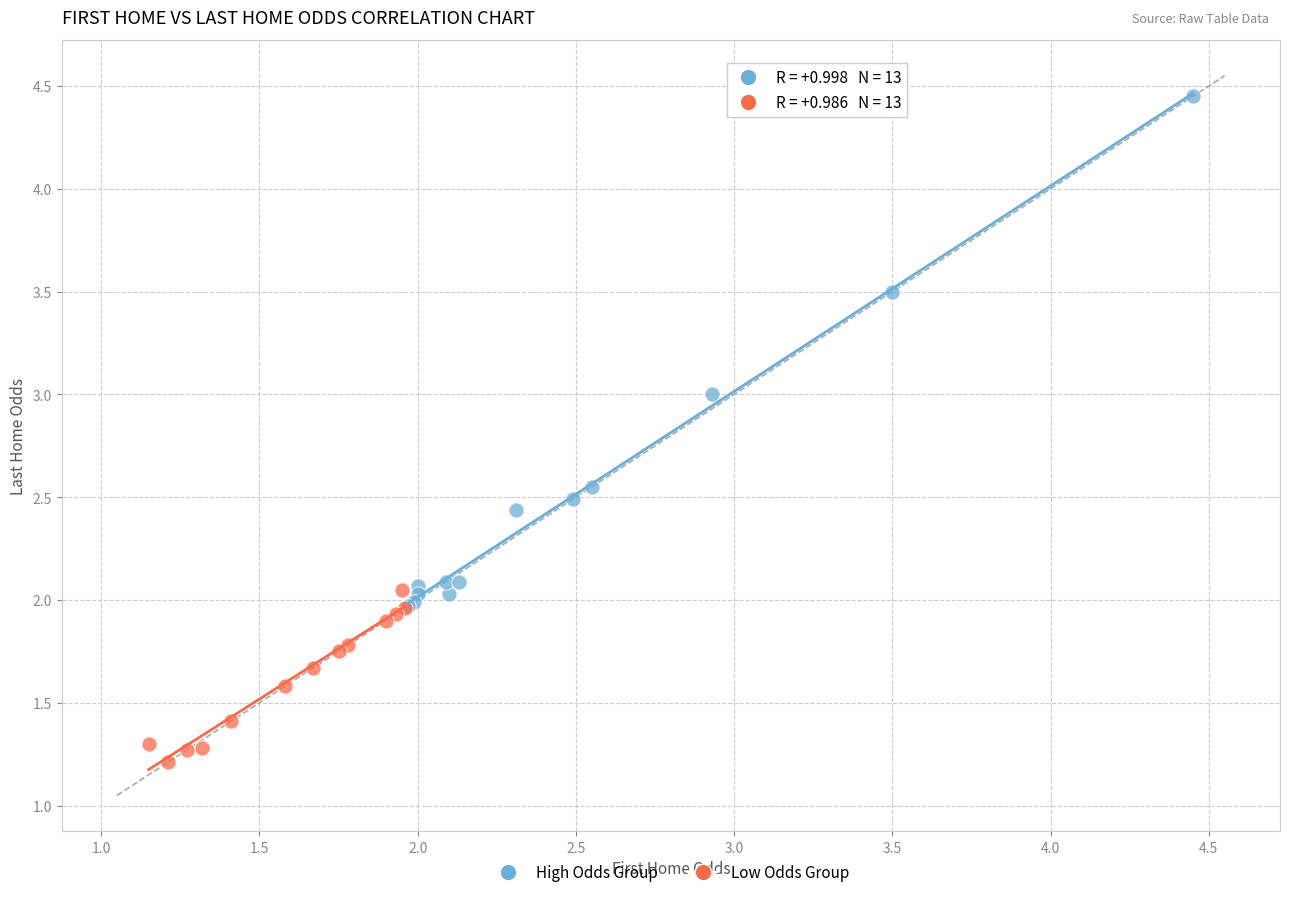

Which series contains the highest Y value?

High Odds Group